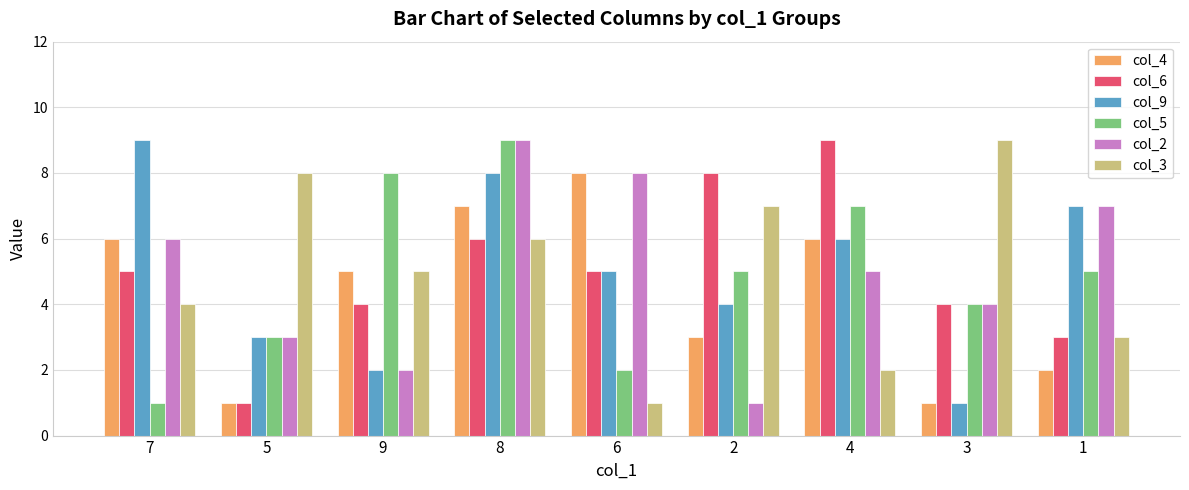

How many categories are shown in the chart?

9